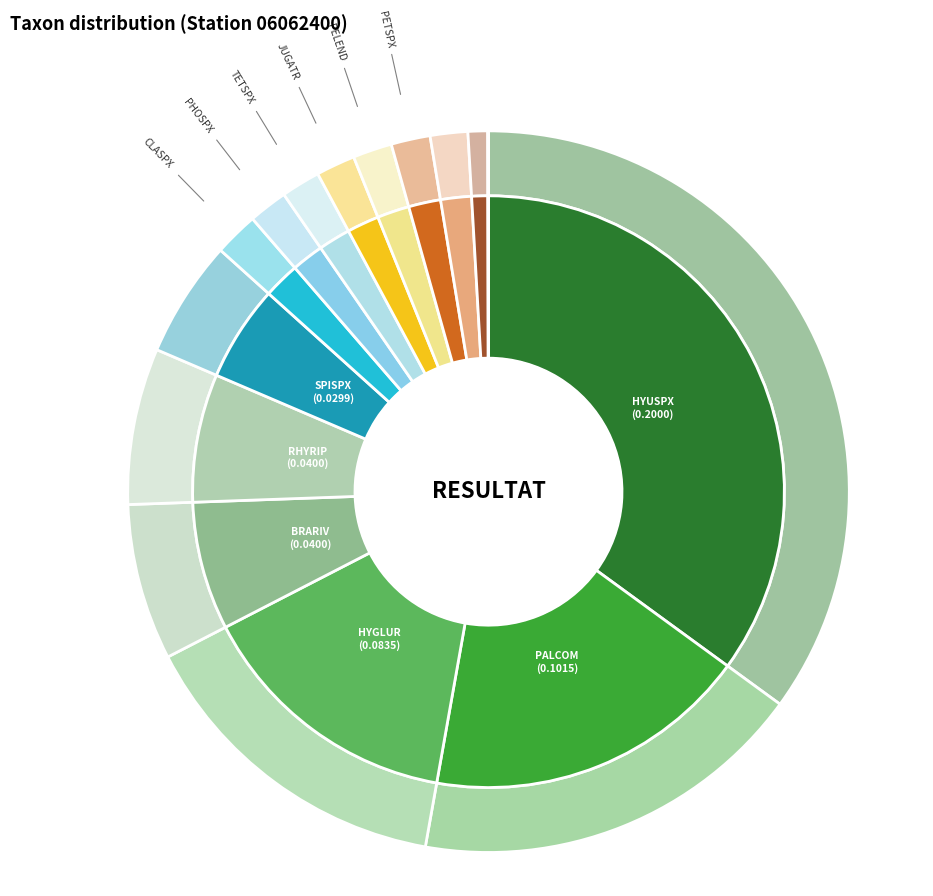

Which has a higher value, RHYRIP or PALCOM?

PALCOM